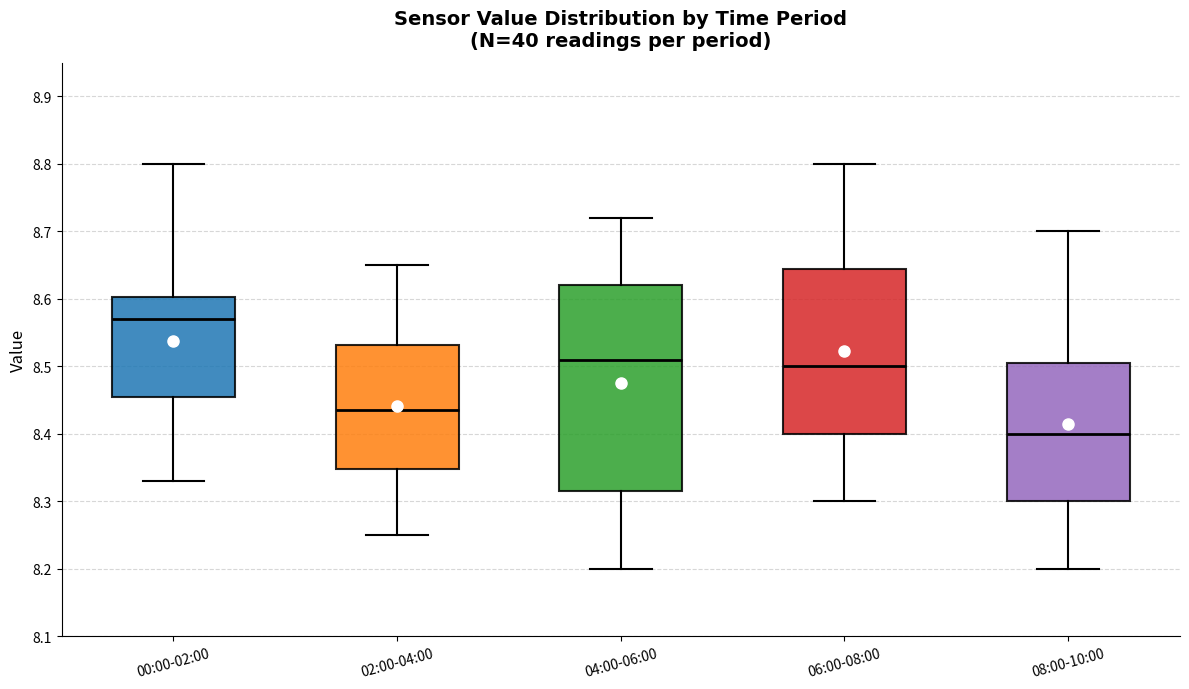

Reading left to right, transcribe this box plot: for each box, give where its median line is, the range the box spans, and where its two whiskers end, as read against the y-axis. The values are not printed on the chart, so give them approximately, as read against the axis.

00:00-02:00: median 8.57, box 8.46 to 8.60, whiskers 8.33 to 8.80
02:00-04:00: median 8.44, box 8.35 to 8.53, whiskers 8.25 to 8.65
04:00-06:00: median 8.51, box 8.32 to 8.62, whiskers 8.20 to 8.72
06:00-08:00: median 8.50, box 8.40 to 8.65, whiskers 8.30 to 8.80
08:00-10:00: median 8.40, box 8.30 to 8.51, whiskers 8.20 to 8.70